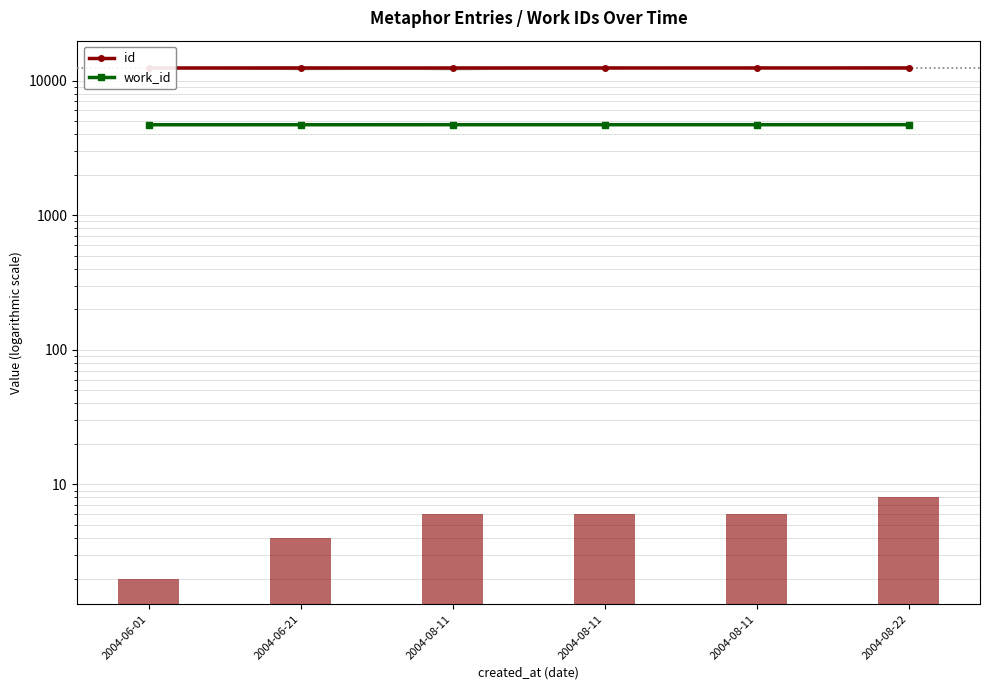

Reading right to left, list all the values displayed in this chart.

id: 2004-08-22=12392	2004-08-11=12390	2004-08-11=12389	2004-08-11=12386	2004-06-21=12384	2004-06-01=12382
work_id: 2004-08-22=4698	2004-08-11=4696	2004-08-11=4696	2004-08-11=4696	2004-06-21=4694	2004-06-01=4692